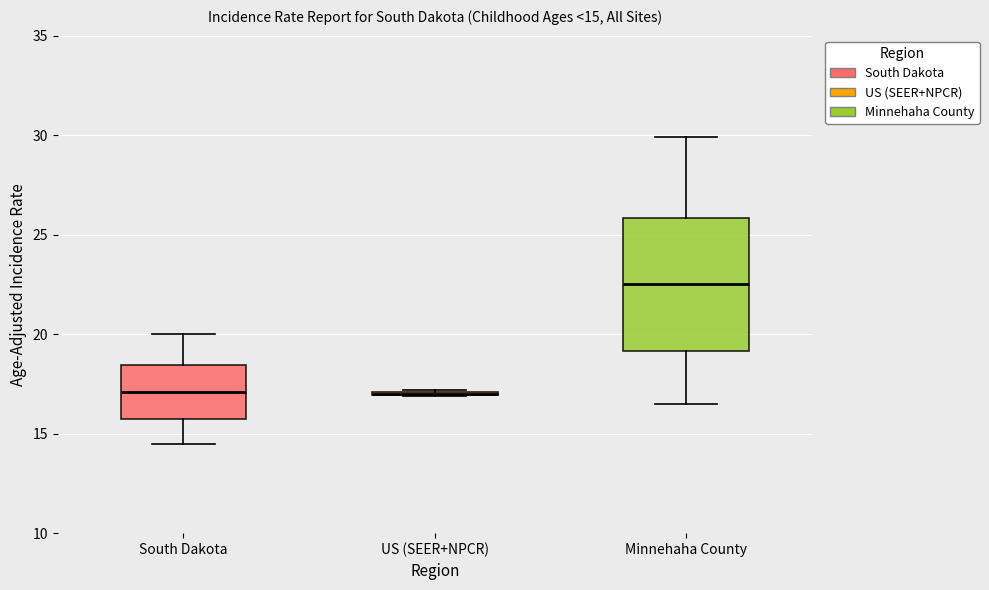

Comparing the boxes themselves (not the whiskers), which one is the tallest?

Minnehaha County